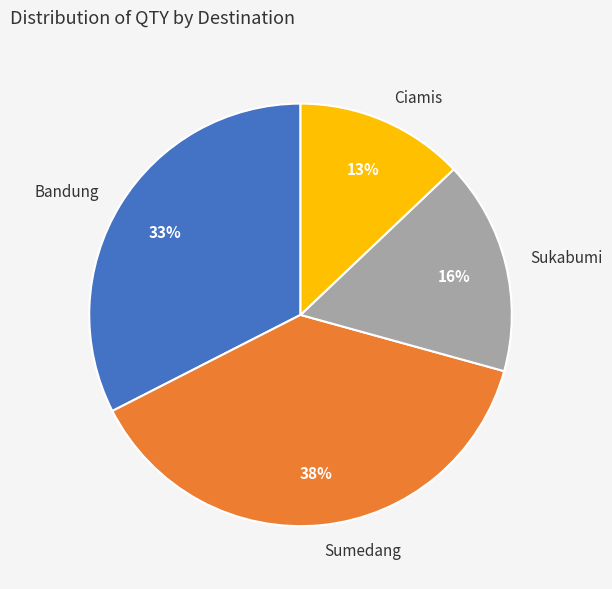

Is it true that Sumedang is 25% of the pie?

False